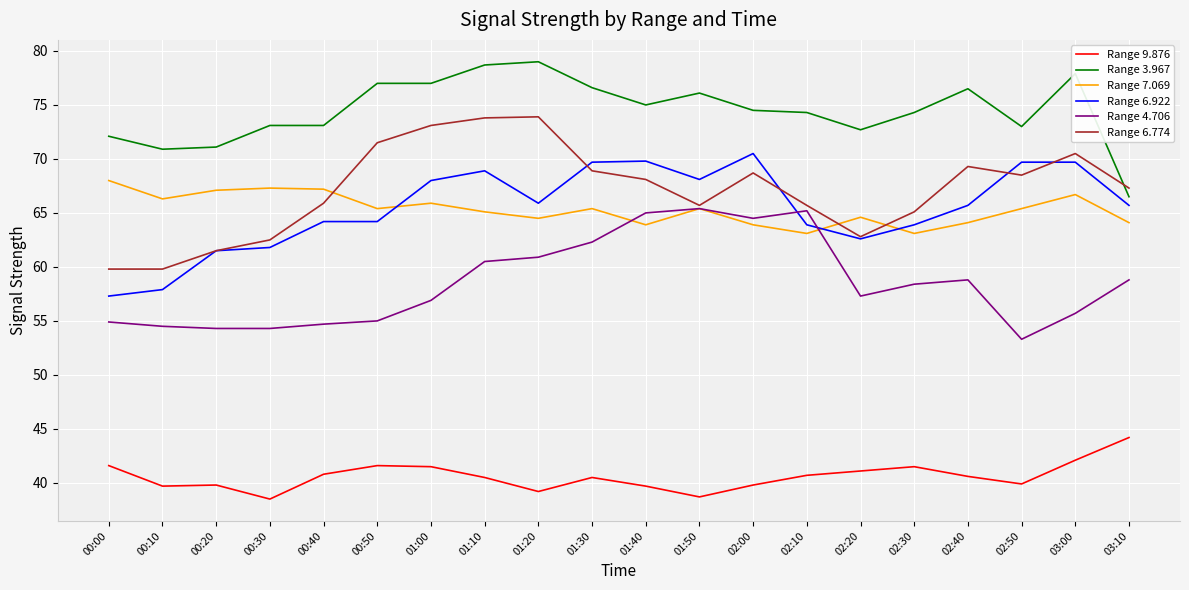

Rank the series by their maximum value, from highest to lowest.

Range 3.967, Range 6.774, Range 6.922, Range 7.069, Range 4.706, Range 9.876